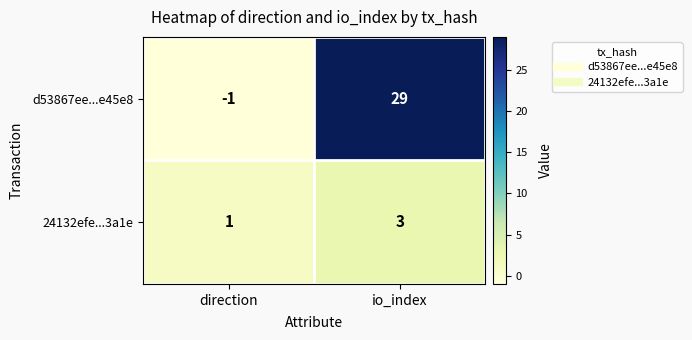

How many categories are shown in the chart?

2